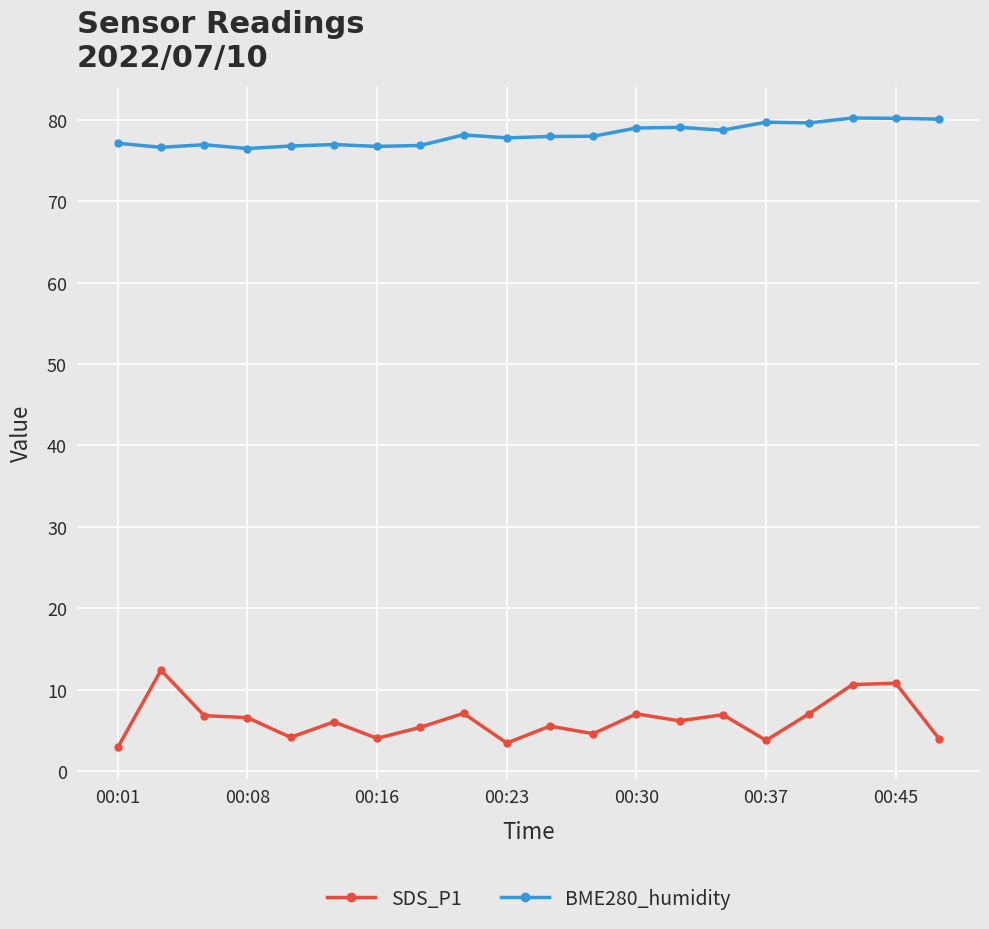

What is the value of the BME280_humidity point at the 11th from the left?

78.0